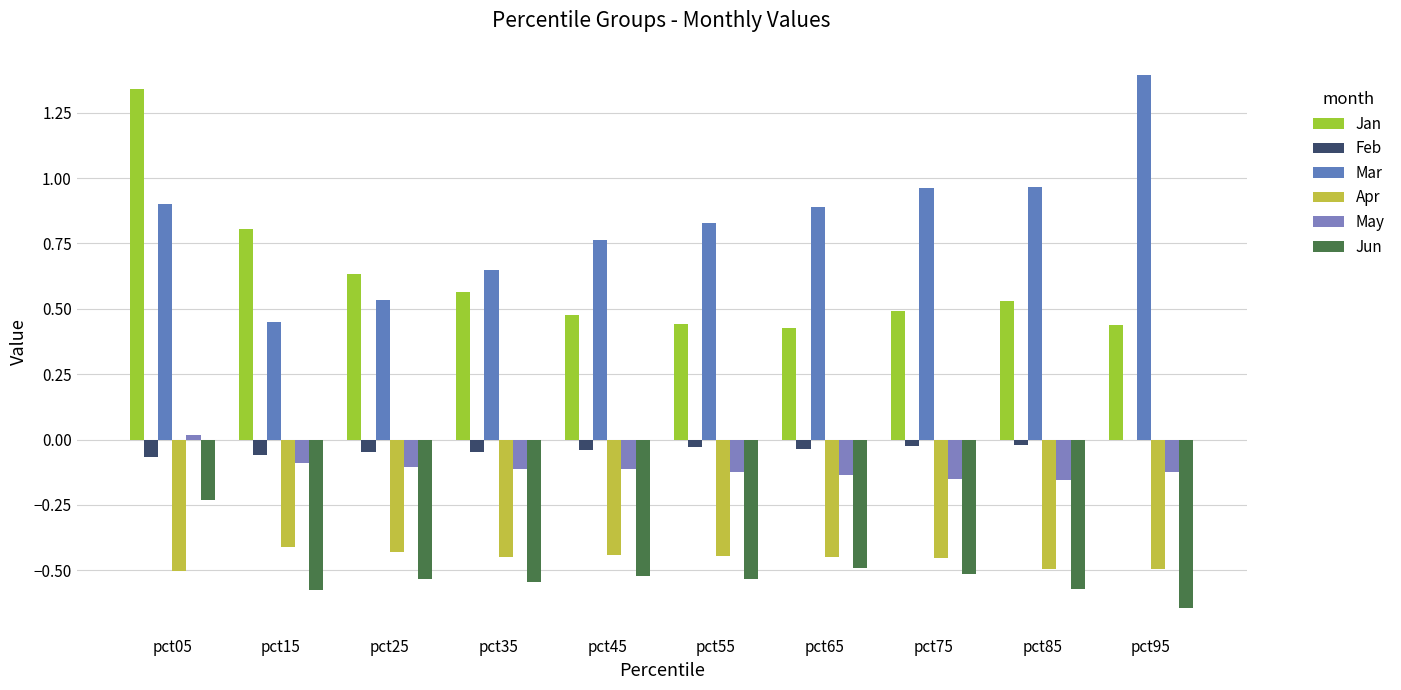

List the series in order of their peak value, lowest first.

Apr, Jun, Feb, May, Jan, Mar